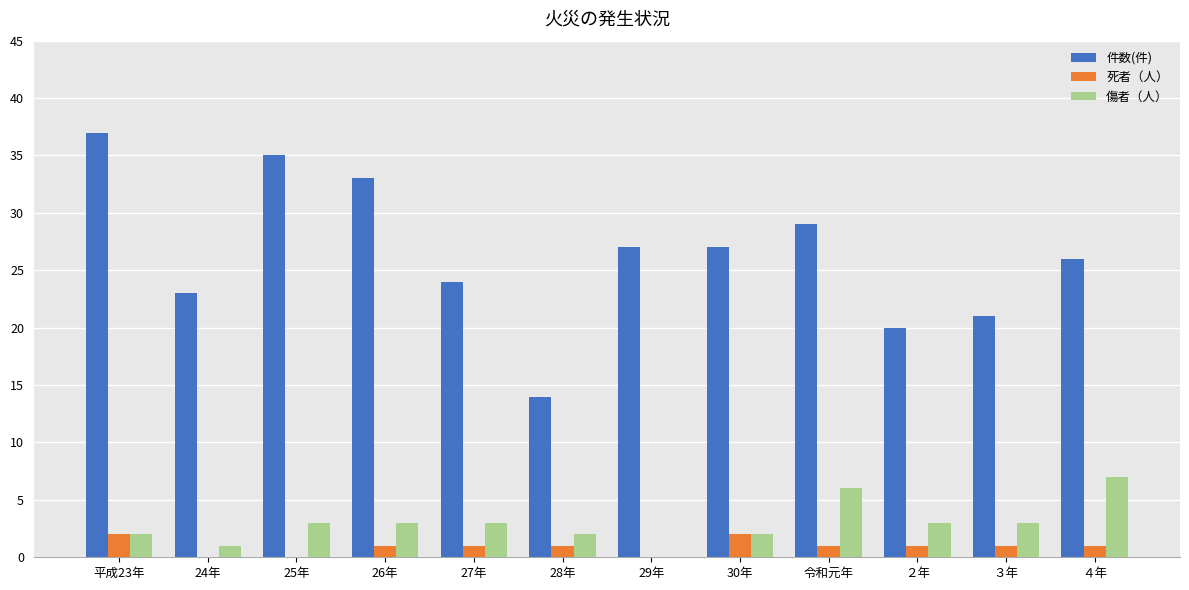

What is the sum of all 傷者（人） values?

35